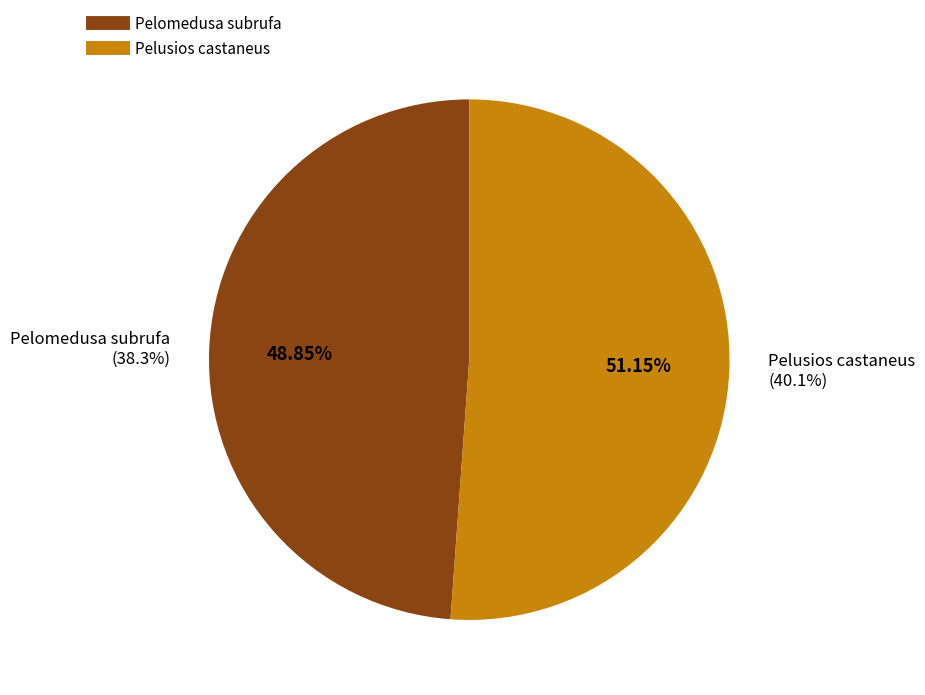

Rank the categories by value from lowest to highest.

Pelomedusa subrufa, Pelusios castaneus